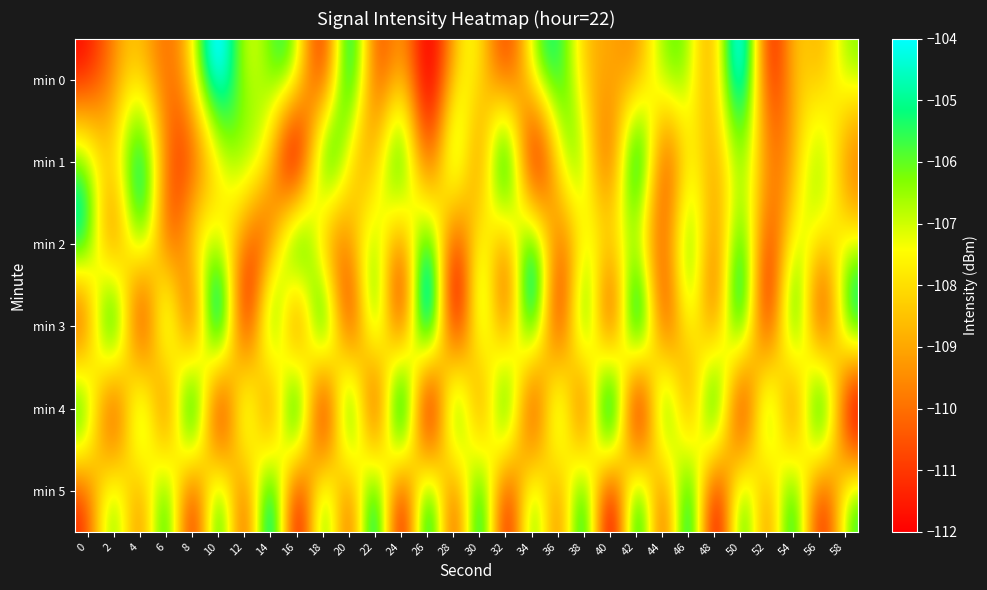

Between 2 and 46, which is larger?

46